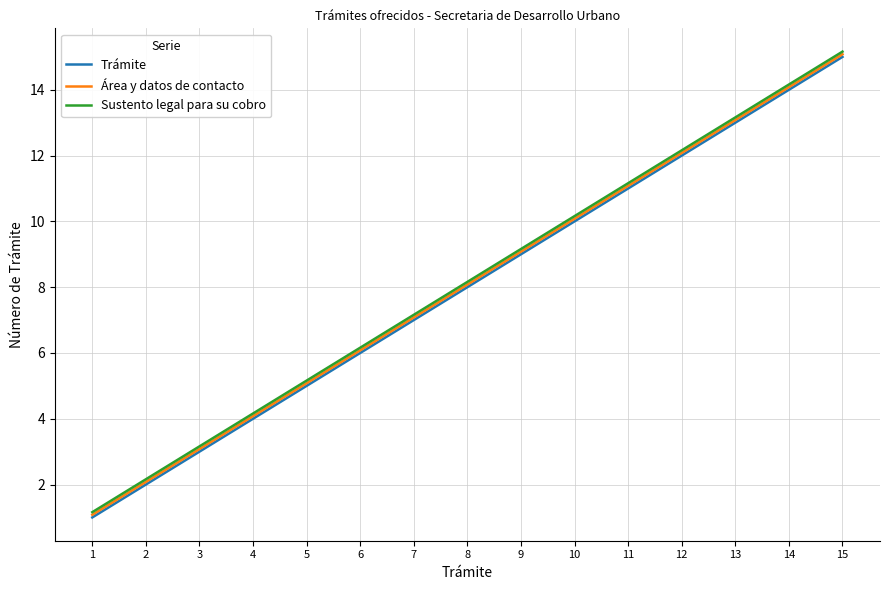

At which category does the chart reach its peak across all series?

15